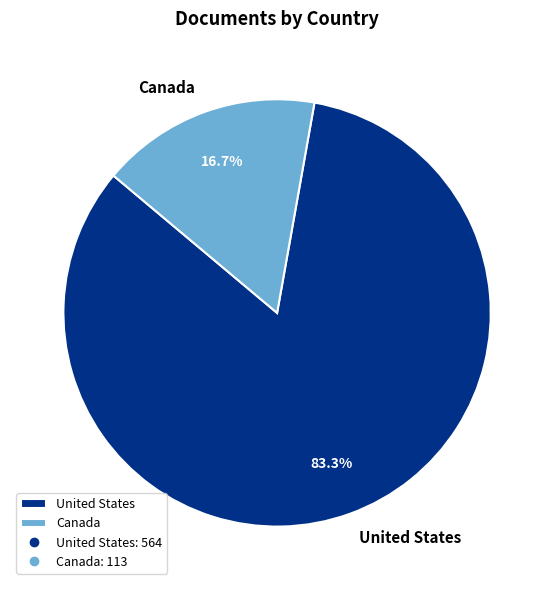

What is the total percentage of United States and Canada?

100.0%